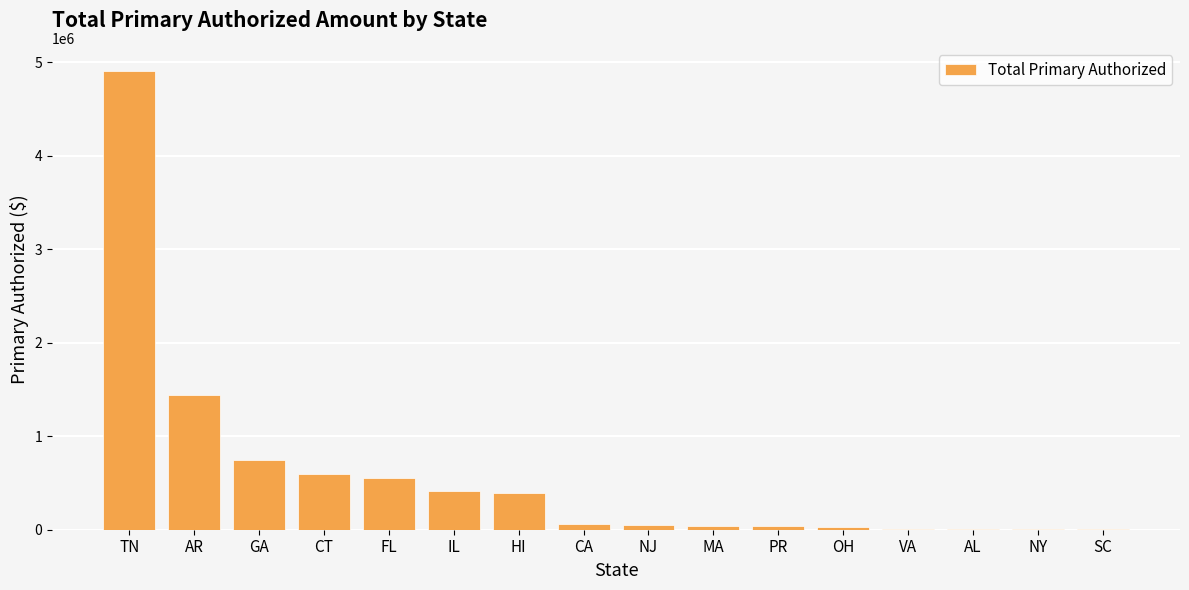

At which category does the chart reach its peak across all series?

TN